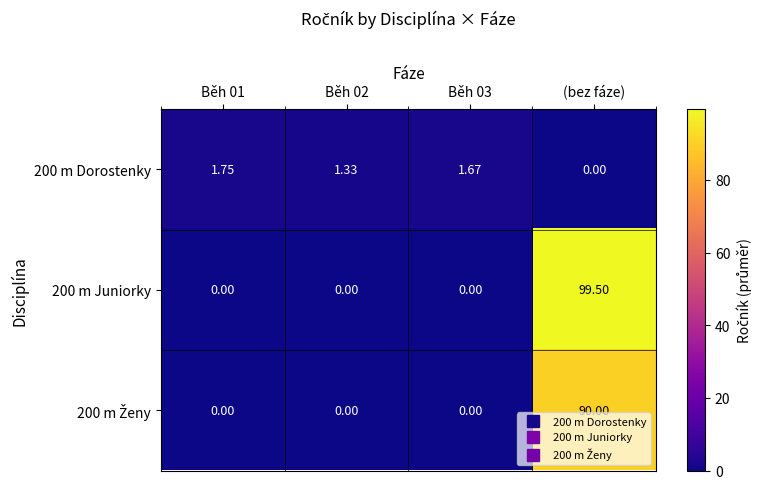

Which category has the highest value across all series?

(bez fáze)